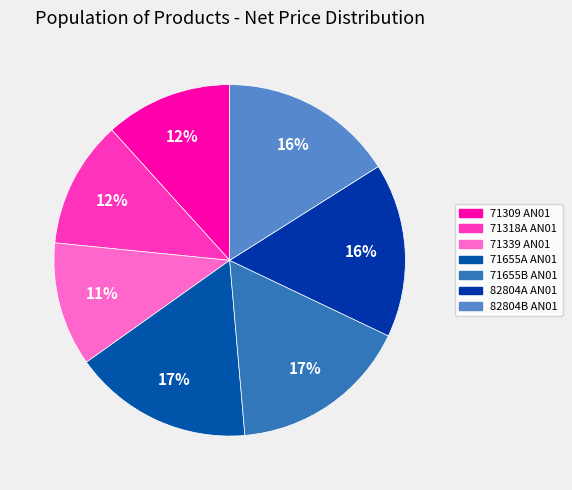

How many slices are in this pie chart?

7